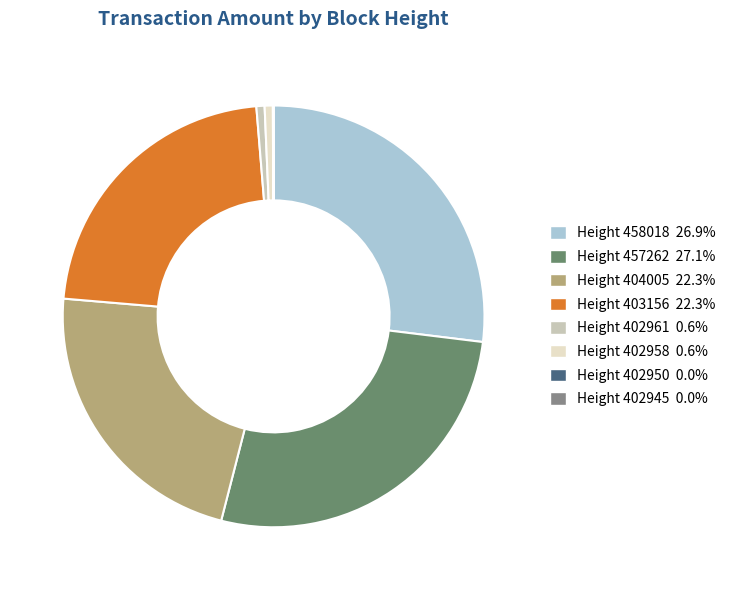

Is Height 458018 26.9% the majority of the pie?

No